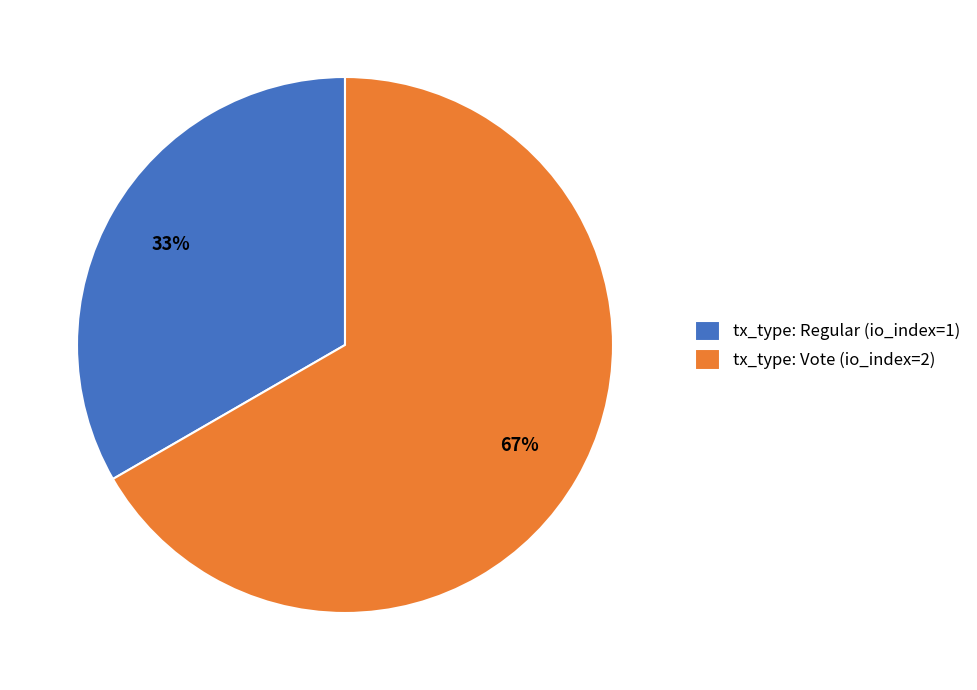

To the nearest percent, what is the combined percentage of tx_type: Regular (io_index=1) and tx_type: Vote (io_index=2)?

100%